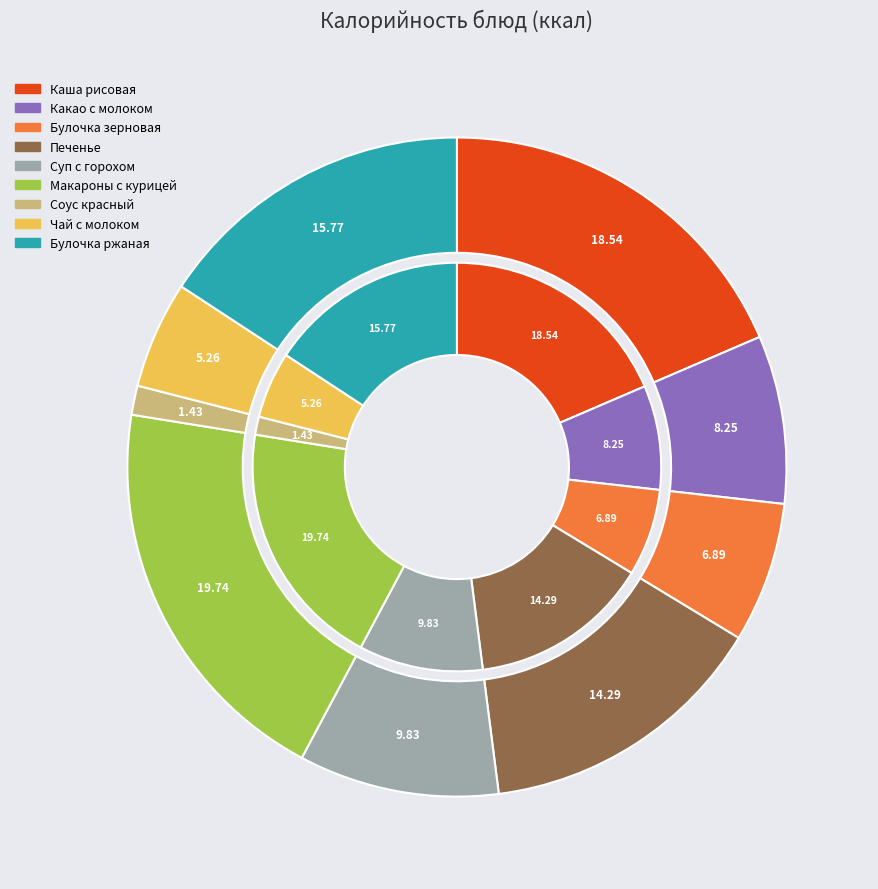

To the nearest percent, what is the average slice percentage?

11%